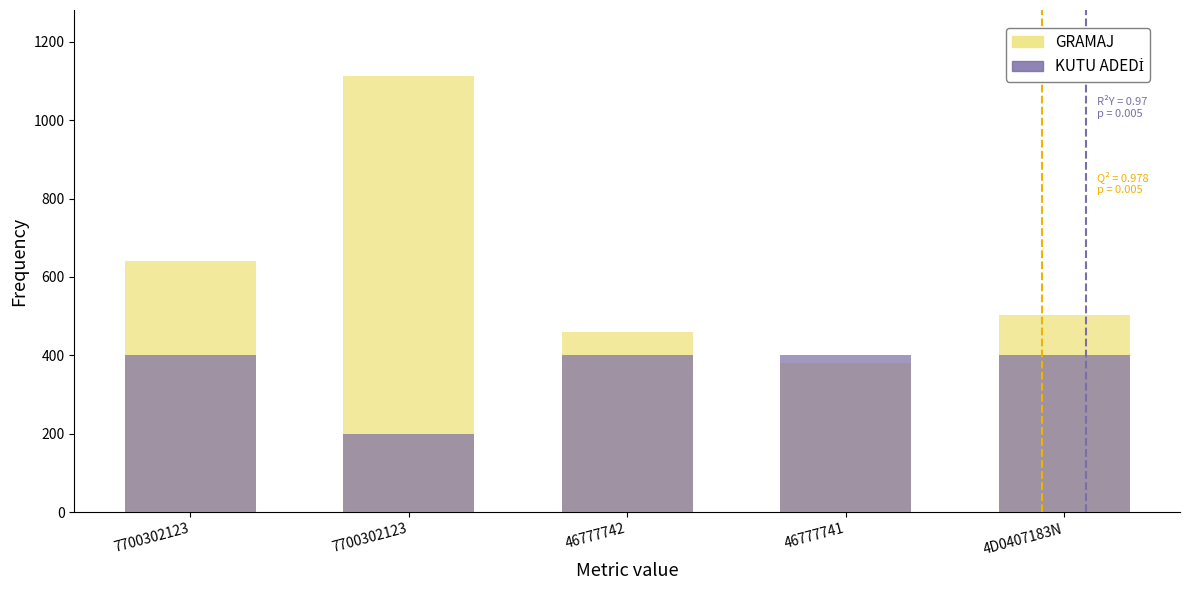

Between 46777742 and 46777741, which series saw the biggest shift?

GRAMAJ